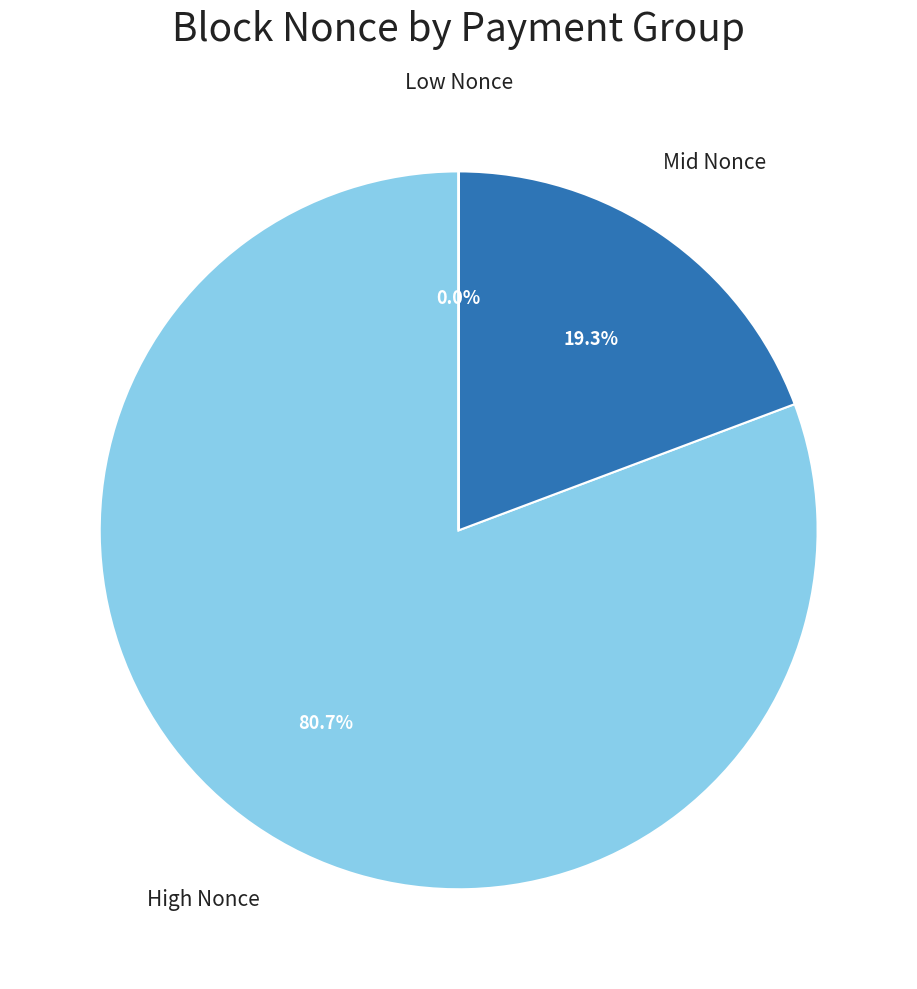

How much of the chart is everything except Mid Nonce?

80.7%